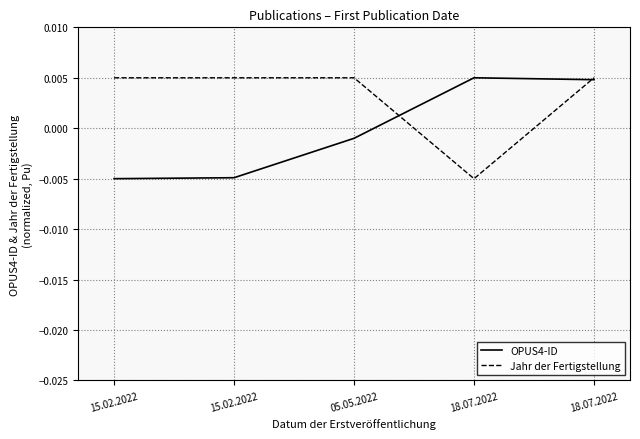

What are all the series names shown in the legend?

OPUS4-ID, Jahr der Fertigstellung